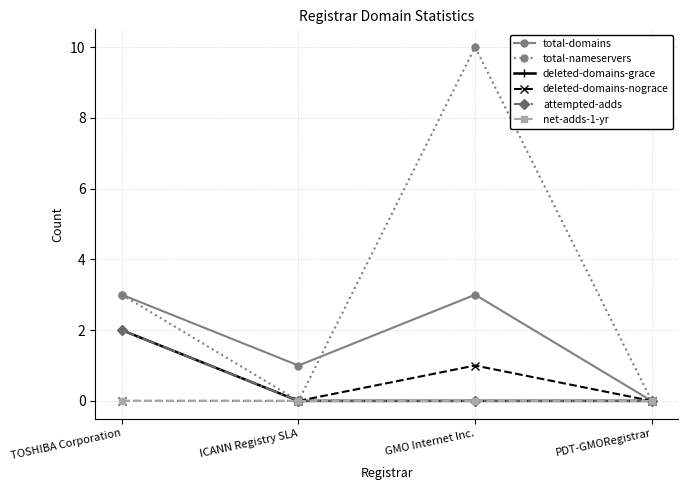

Is this an area chart (filled region under the line)?

No